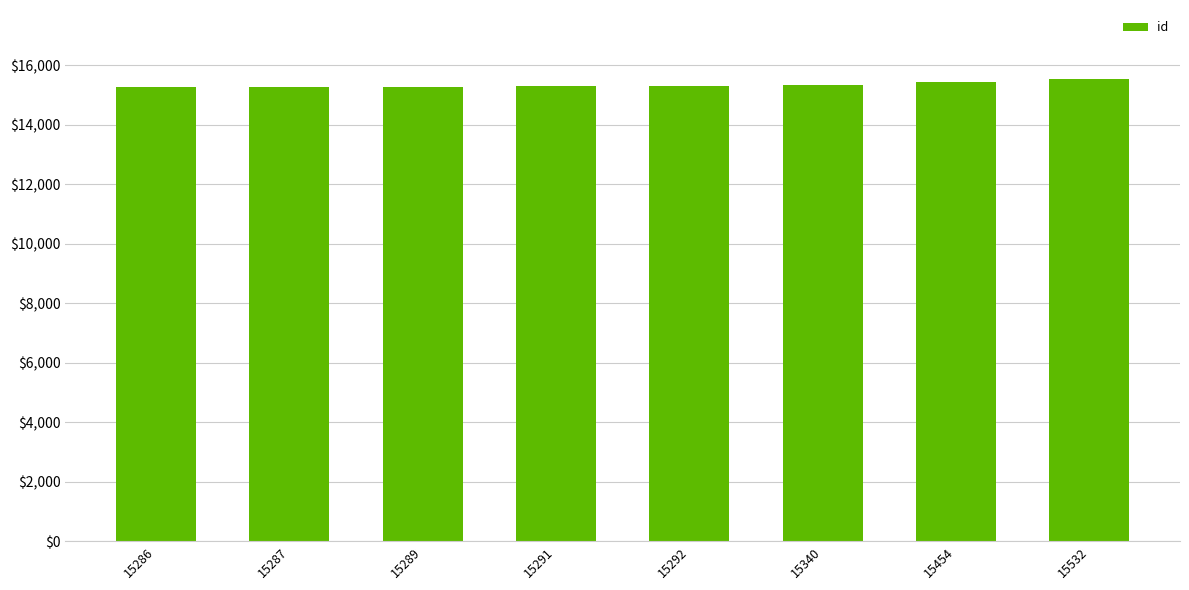

Count the number of data series in this chart.

1